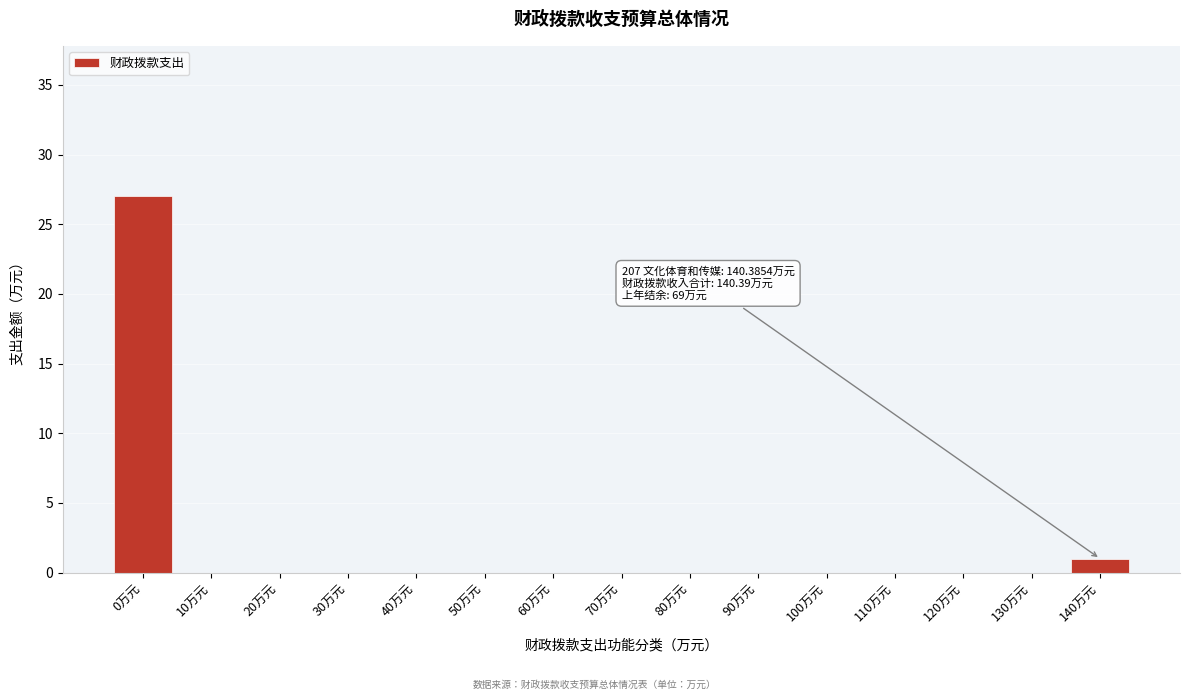

Reading left to right, extract all data points from this chart.

0万元=27	10万元=0	20万元=0	30万元=0	40万元=0	50万元=0	60万元=0	70万元=0	80万元=0	90万元=0	100万元=0	110万元=0	120万元=0	130万元=0	140万元=1